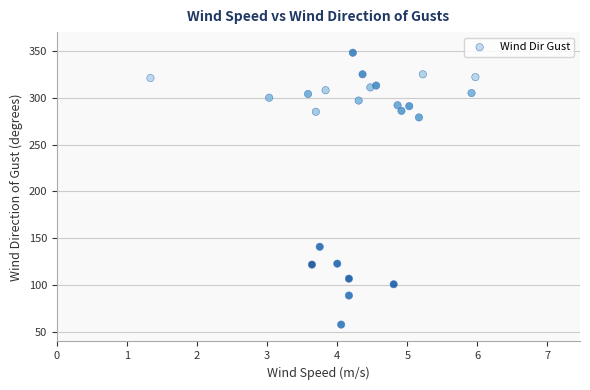

What Y value in the scatter plot is closest to 203?

141